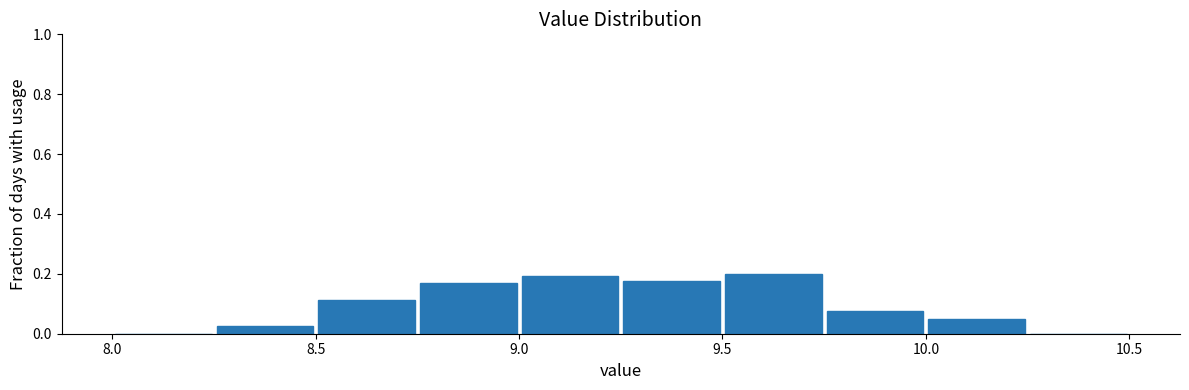

Reading left to right, transcribe this chart: for each bar, give the range it covers on the x-axis and its height. The values are not printed on the chart, so give them approximately, as read against the axis.

8.00 to 8.25: 0
8.25 to 8.50: 0.02
8.50 to 8.75: 0.12
8.75 to 9.00: 0.16
9.00 to 9.25: 0.20
9.25 to 9.50: 0.18
9.50 to 9.75: 0.20
9.75 to 10.00: 0.08
10.00 to 10.25: 0.06
10.25 to 10.50: 0